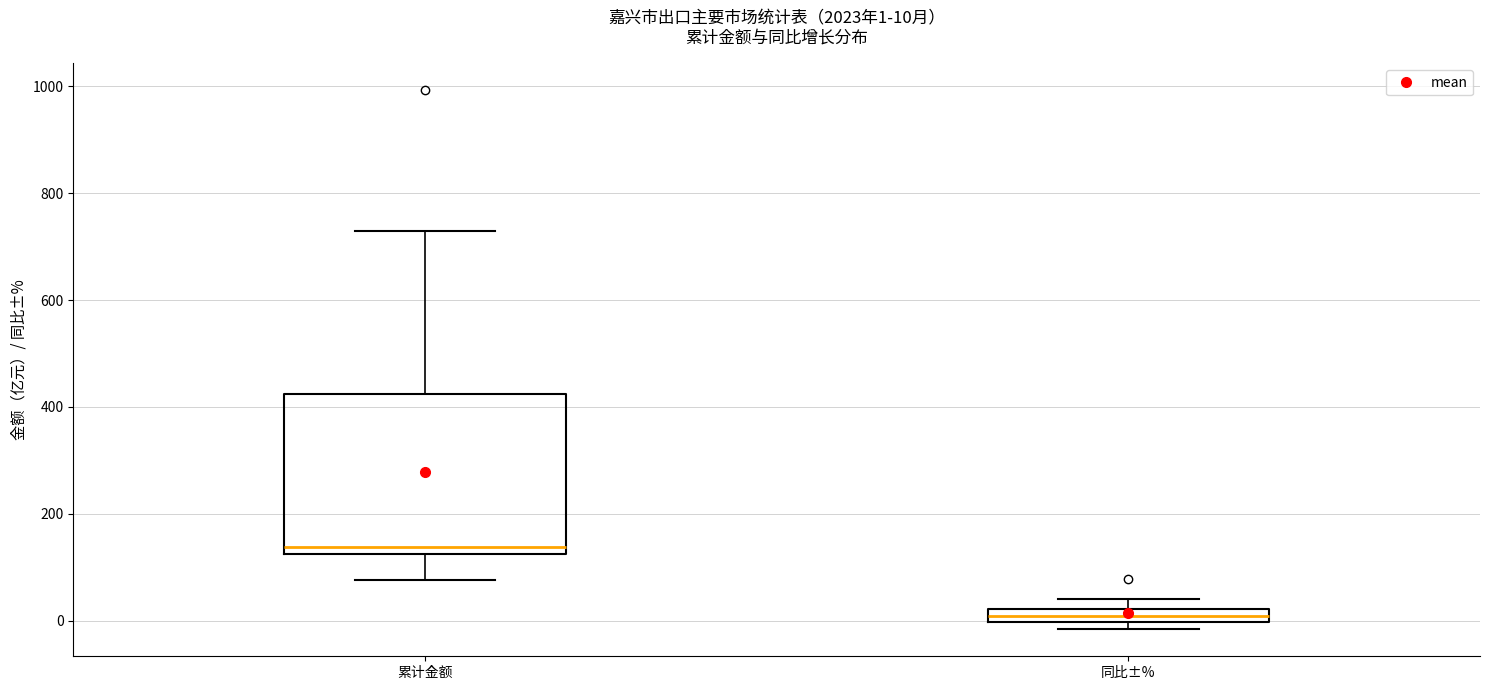

Which box is the tallest, from its lower edge to its upper edge?

累计金额